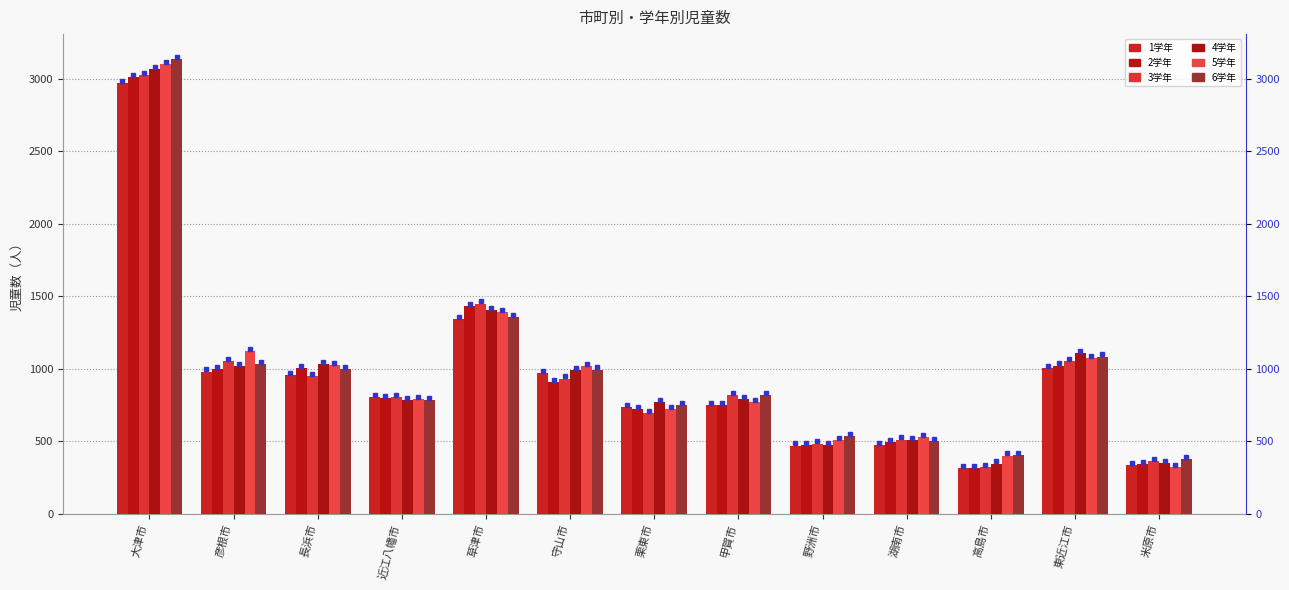

How many series are shown in this chart?

6